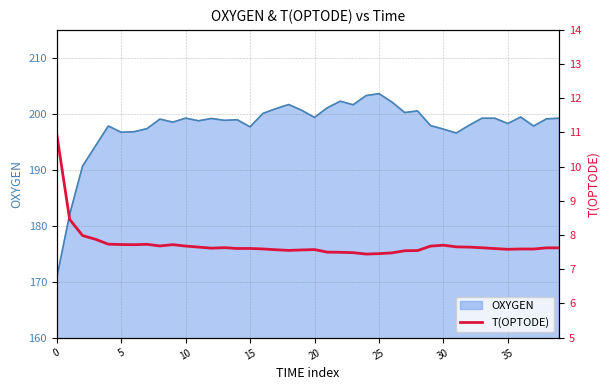

The value of OXYGEN at 15 is 294.6. True or false?

False